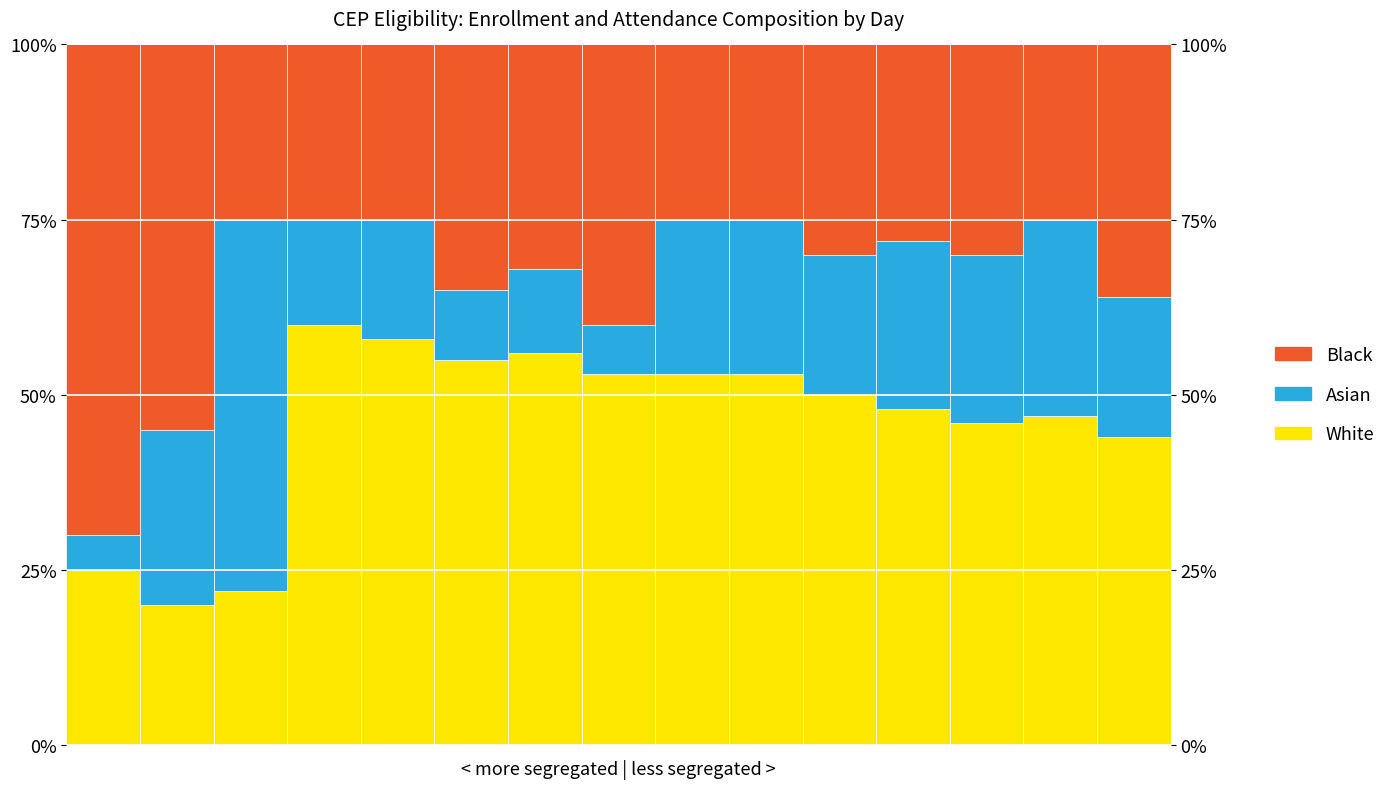

Is it true that Black equals 36.0 at 14?

True